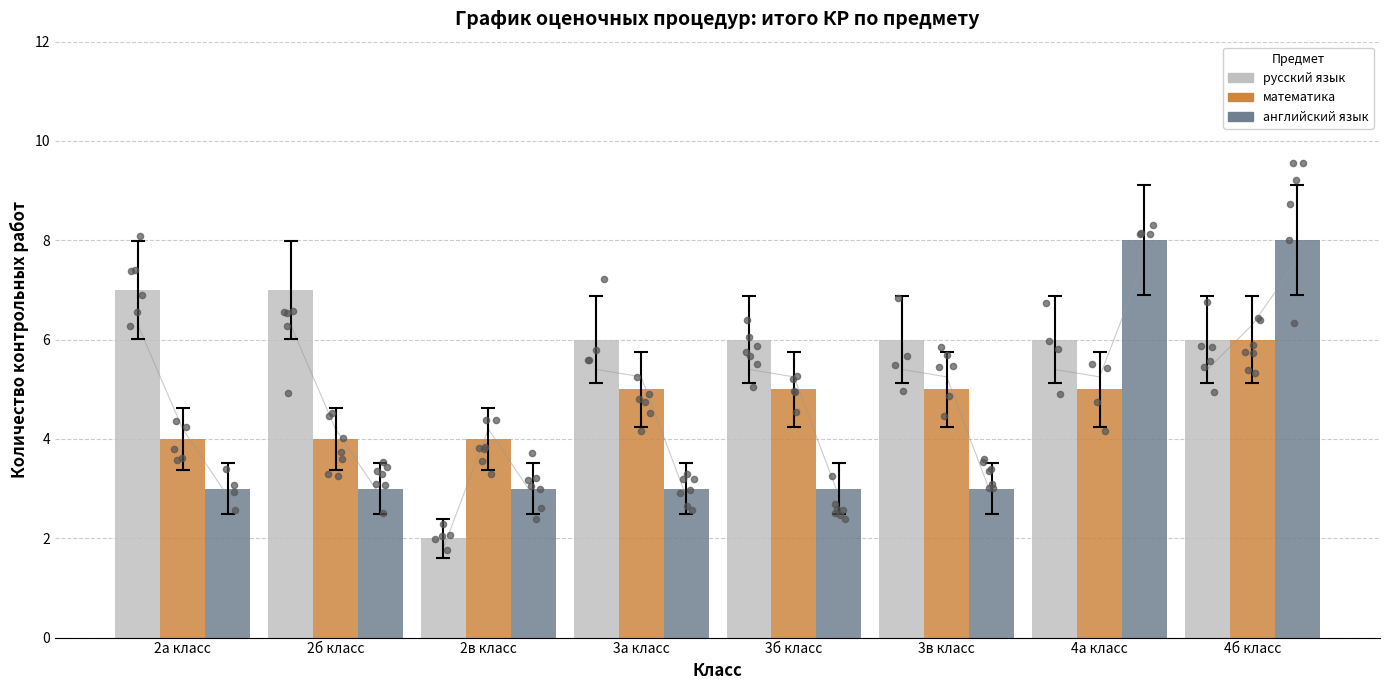

Which series contains the highest Y value?

английский язык